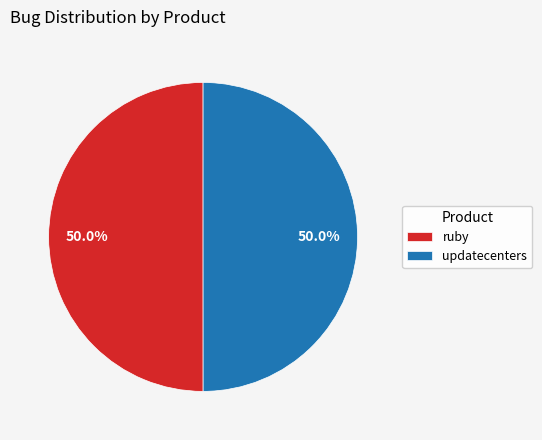

What percentage is the updatecenters slice, to the nearest percent?

50%